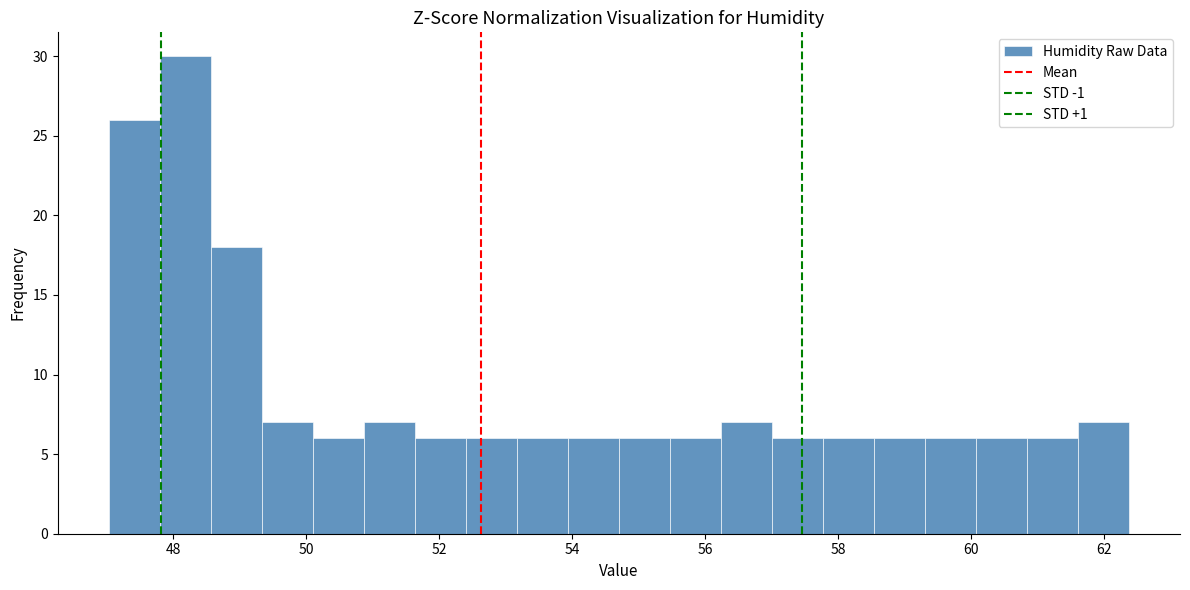

Around what value on the x-axis is the tallest bar? Give the approximate position of its centre, as read against the axis.

48.2